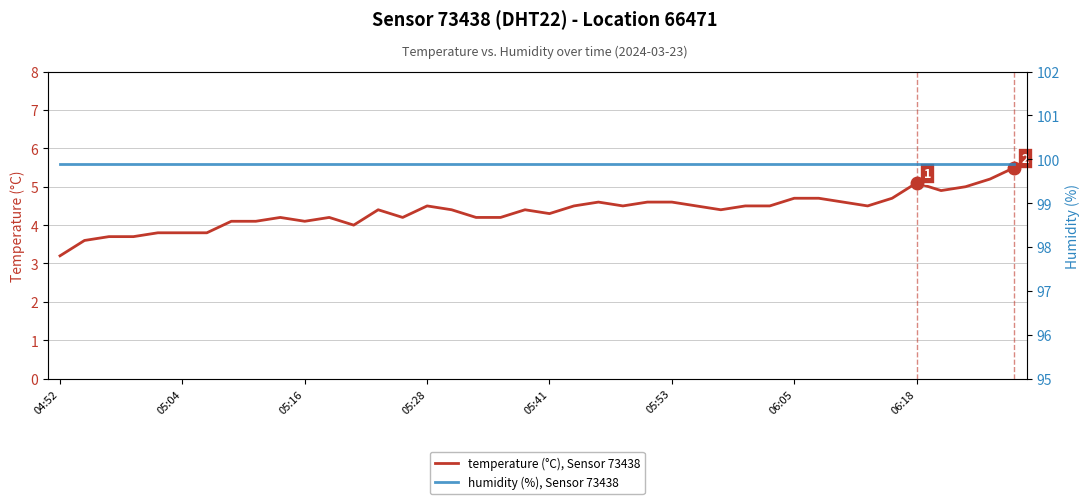

Which label corresponds to the largest value in the chart?

04:52